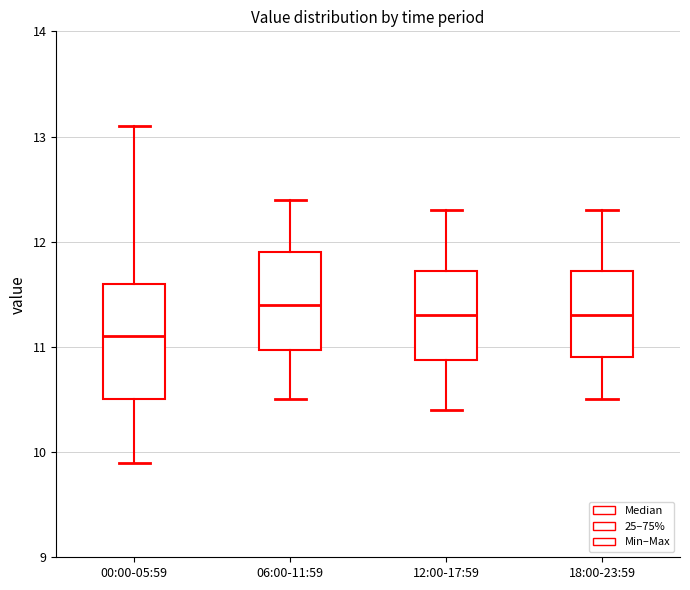

Which box is the tallest, from its lower edge to its upper edge?

00:00-05:59